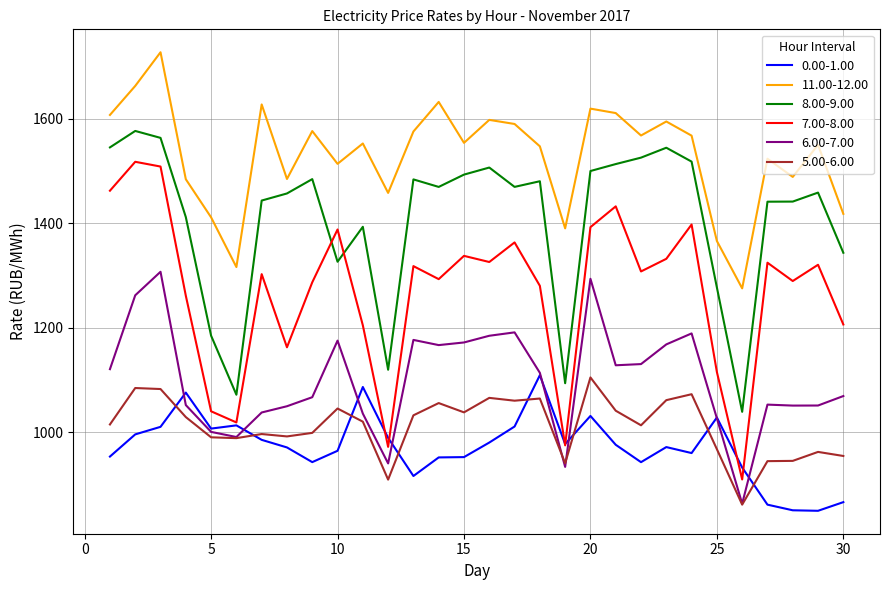

True or false: 7.00-8.00 and 11.00-12.00 cross at least once.

False